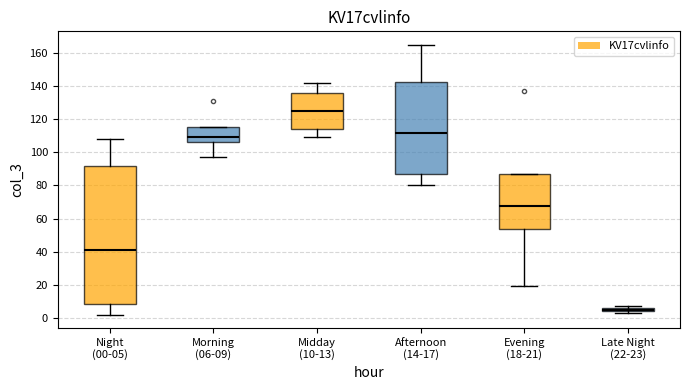

Which box is the tallest, from its lower edge to its upper edge?

Night (00-05)